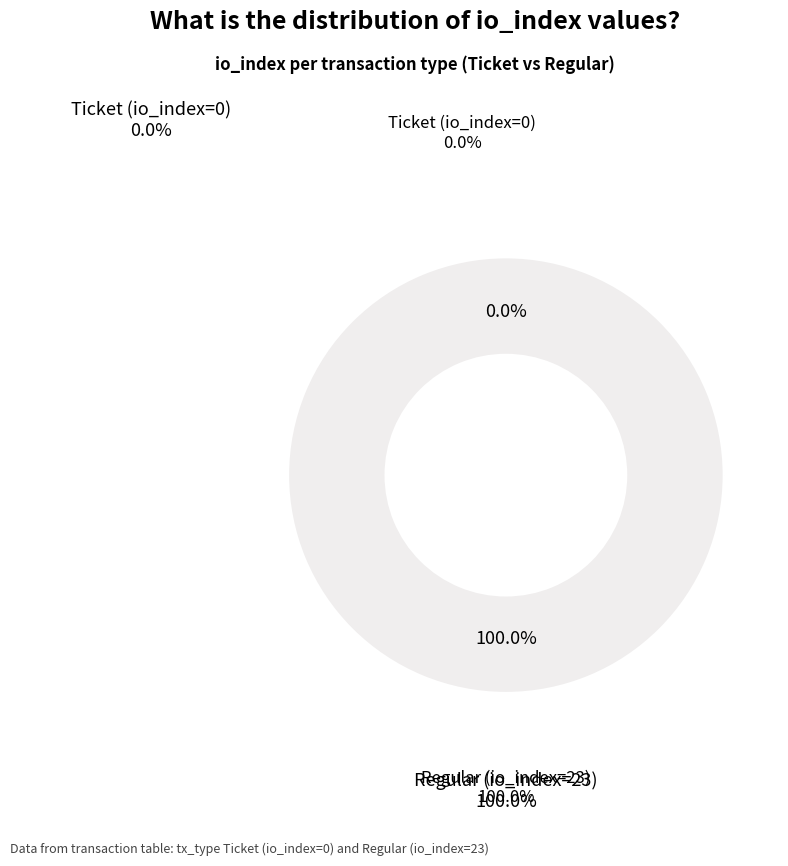

Rank the categories by value from highest to lowest.

Regular (io_index=23), Ticket (io_index=0)